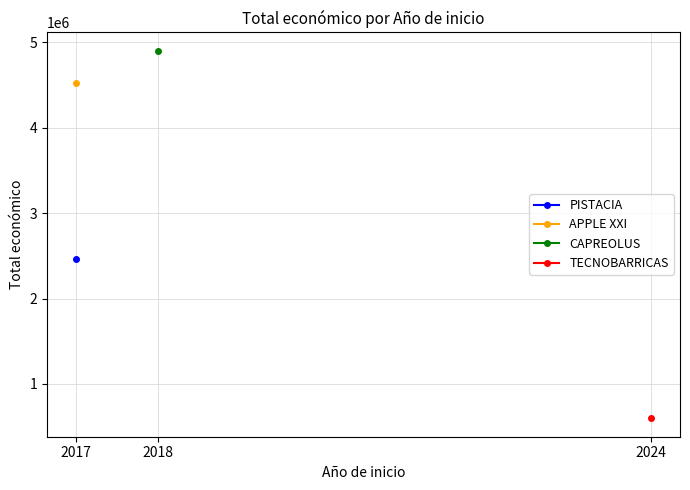

What is the average value?

3121062